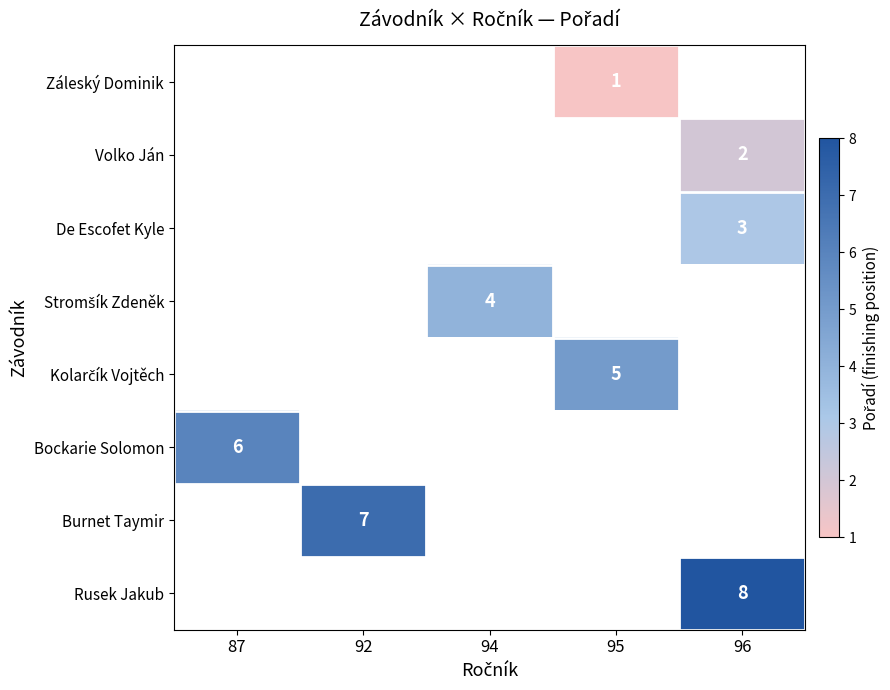

Between 87 and 96, which is larger?

96